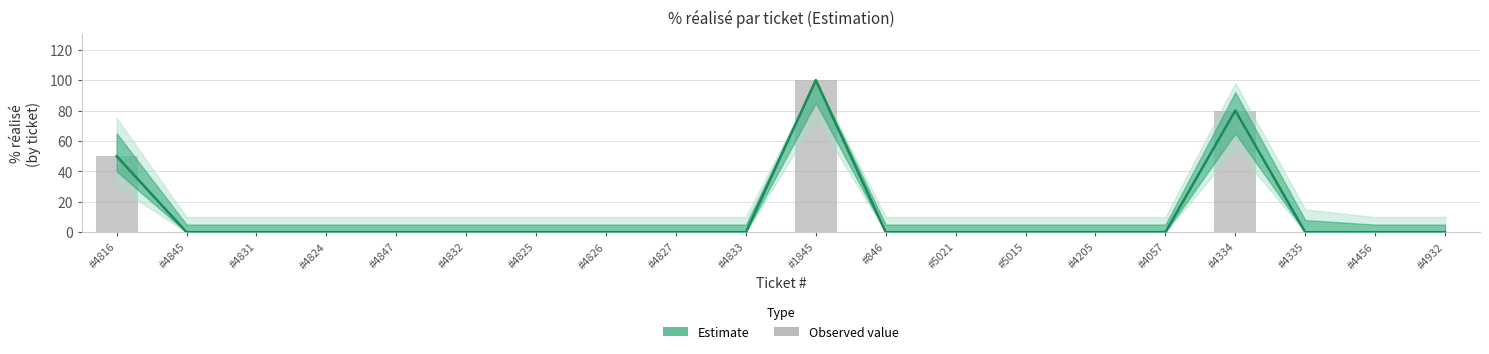

Reading left to right, extract all data points from this chart.

#4816=50	#4845=0	#4831=0	#4824=0	#4847=0	#4832=0	#4825=0	#4826=0	#4827=0	#4833=0	#1845=100	#846=0	#5021=0	#5015=0	#4205=0	#4057=0	#4334=80	#4335=0	#4456=0	#4932=0